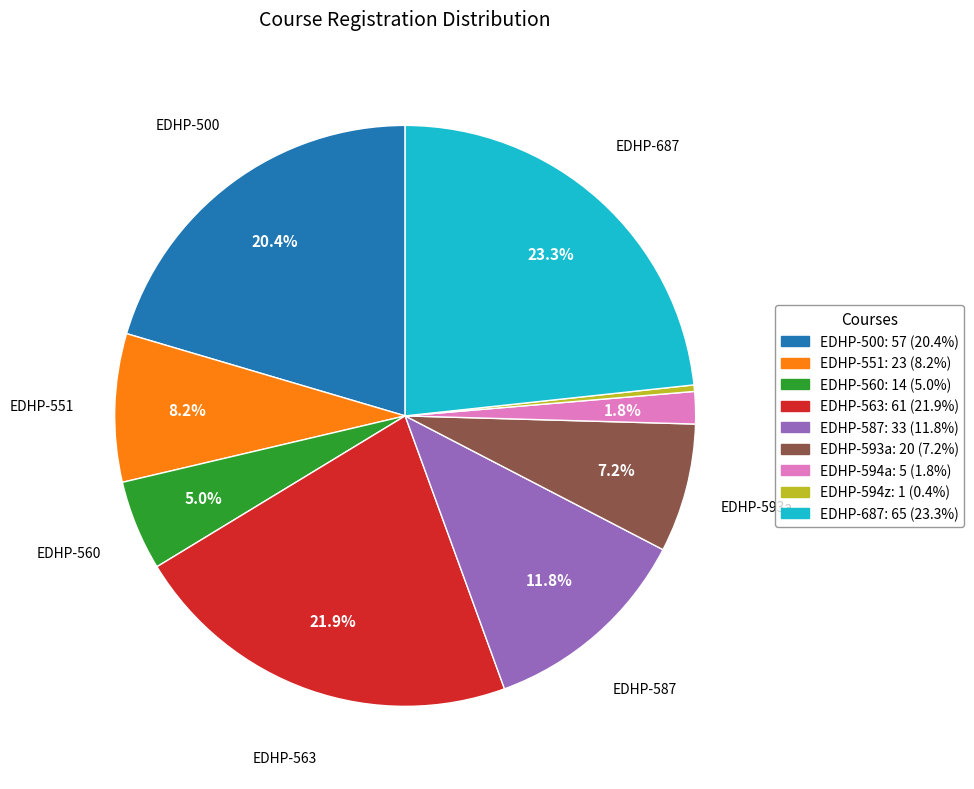

Does any single category account for the majority?

No